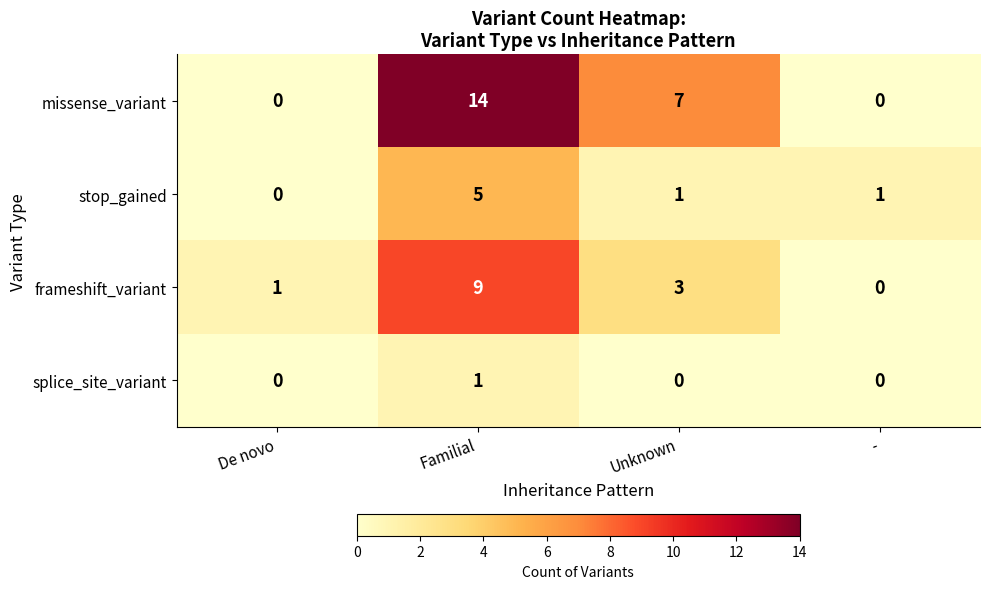

Where does the stop_gained series first go above 1?

Familial